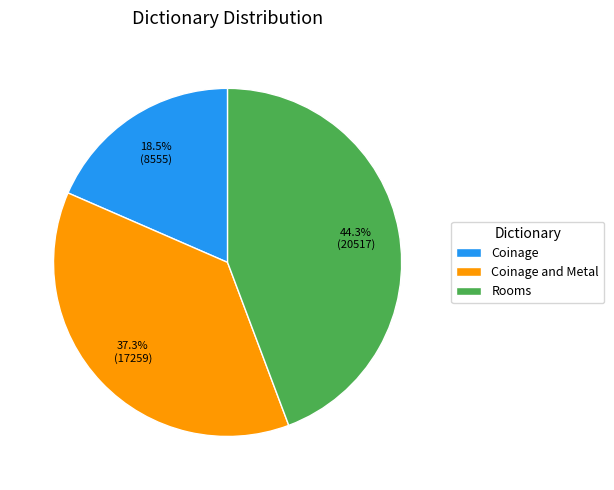

Rank the categories by value from lowest to highest.

Coinage, Coinage and Metal, Rooms